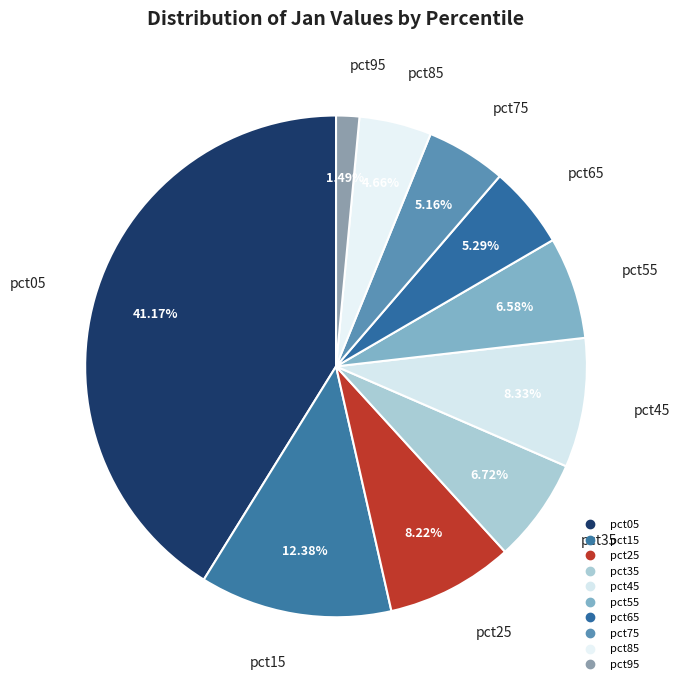

How many slices are in this pie chart?

10